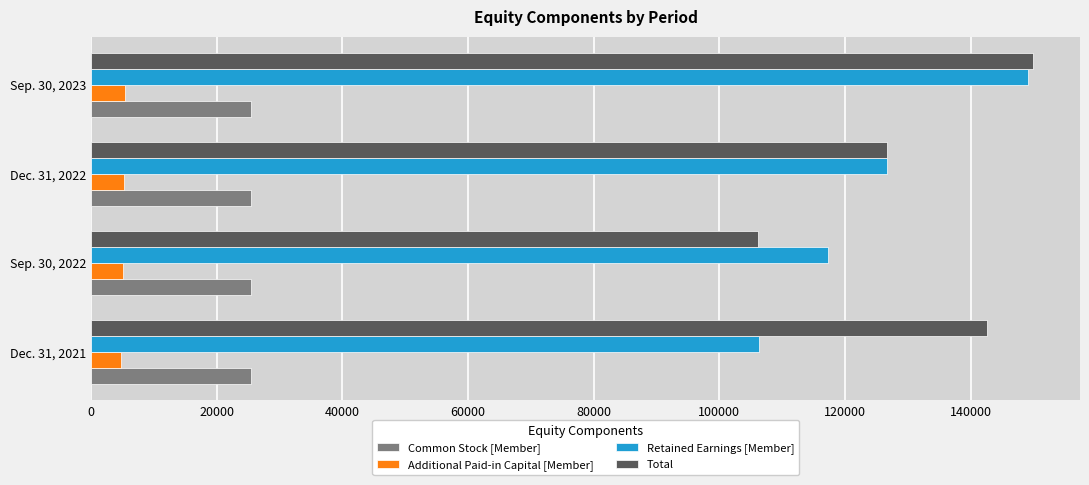

At which label is Retained Earnings [Member] closest to 127691?

Dec. 31, 2022